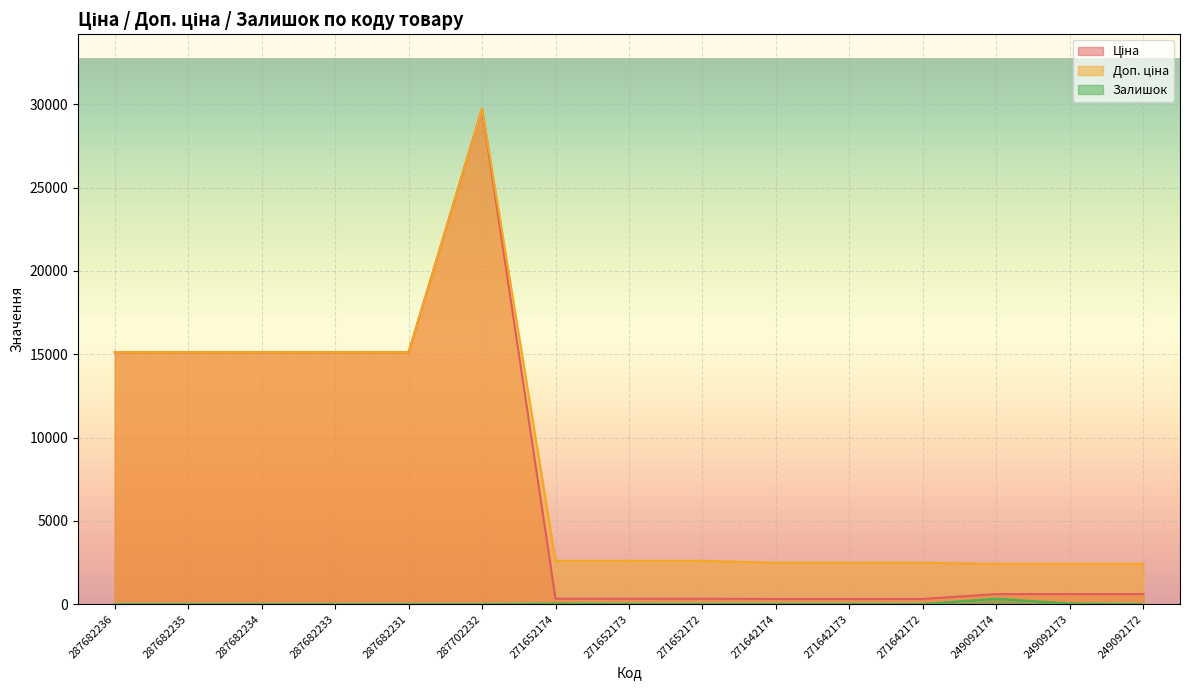

Reading left to right, transcribe all the data shown in this chart.

Ціна: 287682236=15120.0	287682235=15120.0	287682234=15120.0	287682233=15120.0	287682231=15120.0	287702232=29747.2	271652174=324.8	271652173=324.8	271652172=324.8	271642174=310.3	271642173=310.3	271642172=310.3	249092174=603.7	249092173=603.7	249092172=603.7
Доп. ціна: 287682236=15120.0	287682235=15120.0	287682234=15120.0	287682233=15120.0	287682231=15120.0	287702232=29747.2	271652174=2598.3	271652173=2598.3	271652172=2598.3	271642174=2482.4	271642173=2482.4	271642172=2482.4	249092174=2414.8	249092173=2414.8	249092172=2414.8
Залишок: 287682236=0.0	287682235=0.0	287682234=0.0	287682233=0.0	287682231=0.0	287702232=0.0	271652174=34.0	271652173=15.0	271652172=4.0	271642174=11.0	271642173=10.0	271642172=4.0	249092174=328.0	249092173=38.0	249092172=0.0